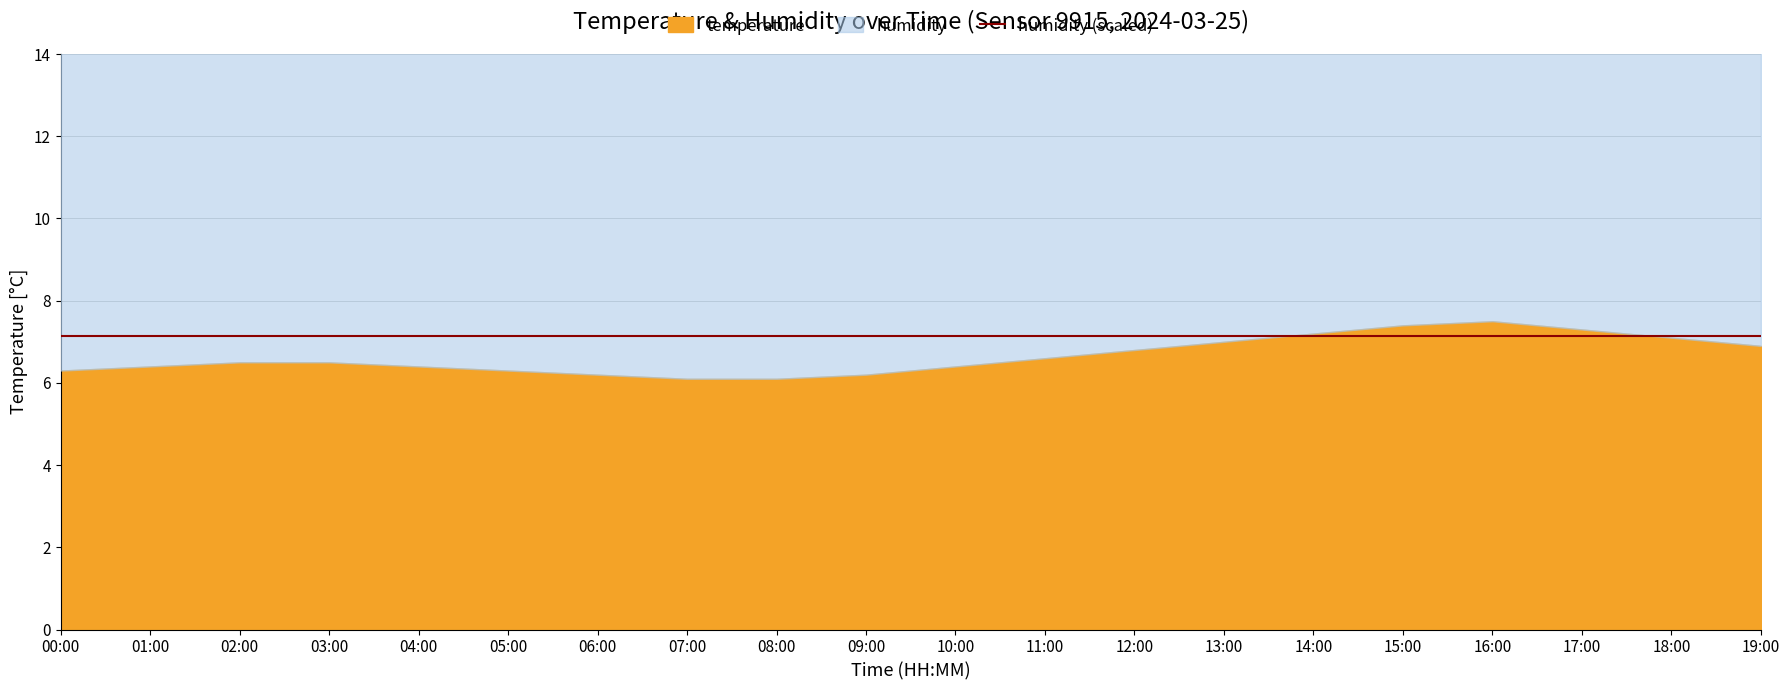

At which label does humidity reach its minimum?

00:00